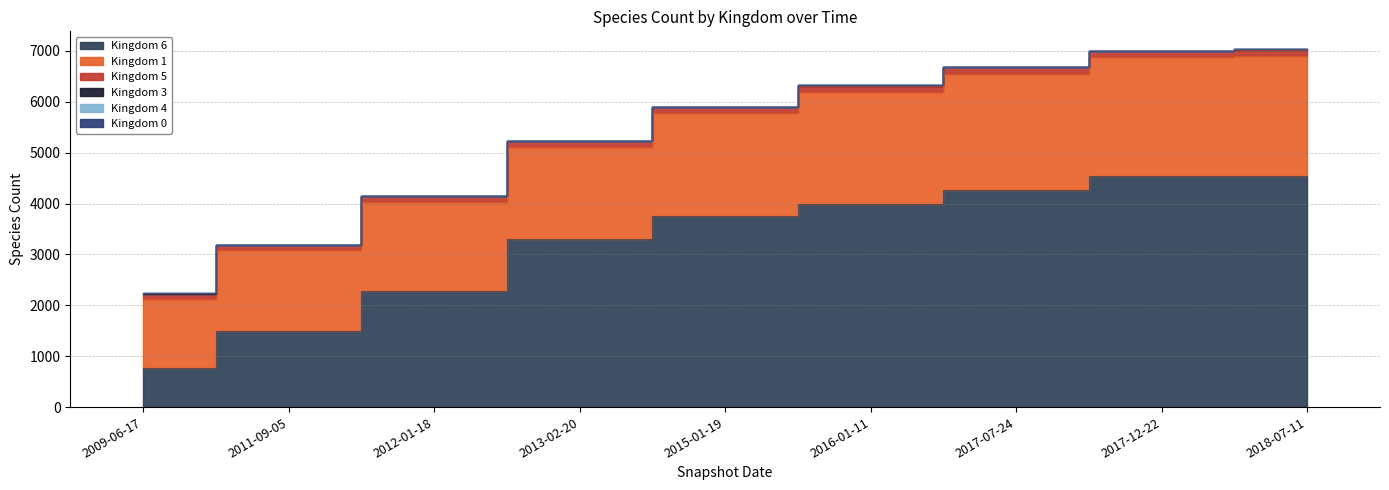

Which series has the widest spread of values?

kingdom_6